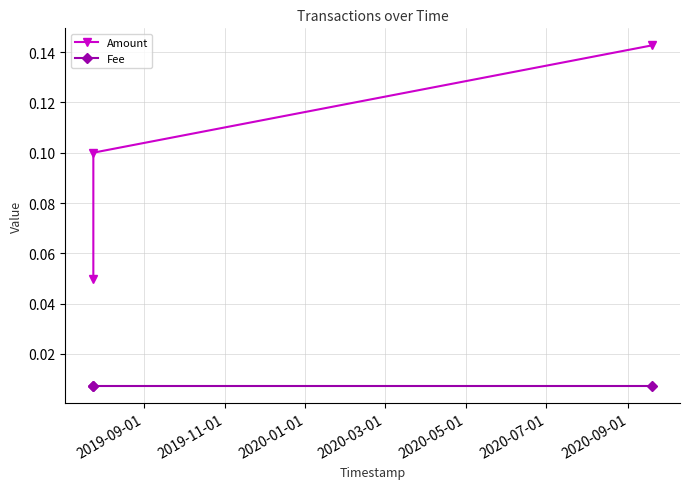

Rank the series by their maximum value, from highest to lowest.

Amount, Fee